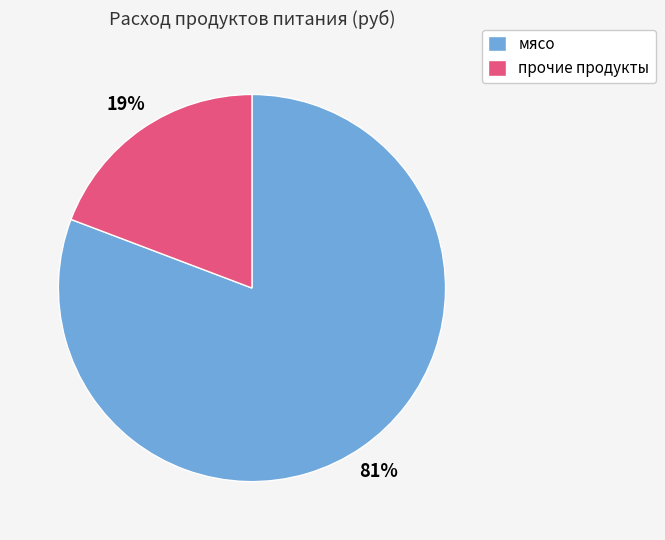

How many slices are in this pie chart?

2